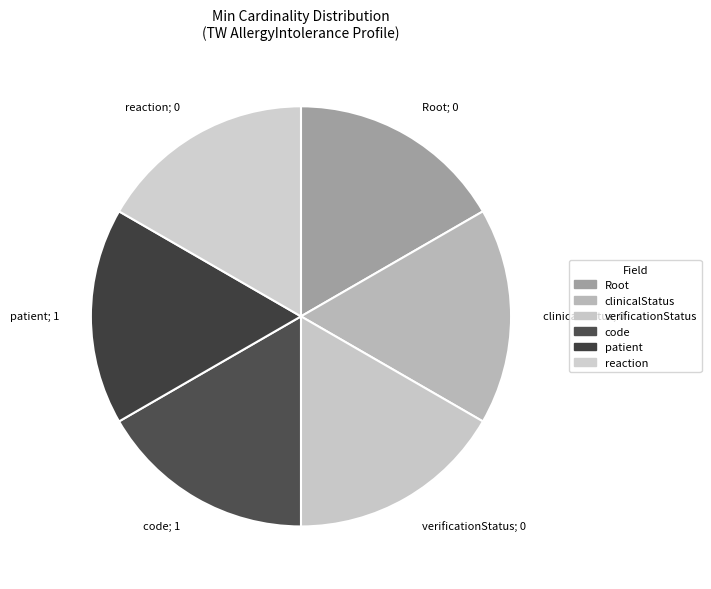

How many slices are in this pie chart?

6